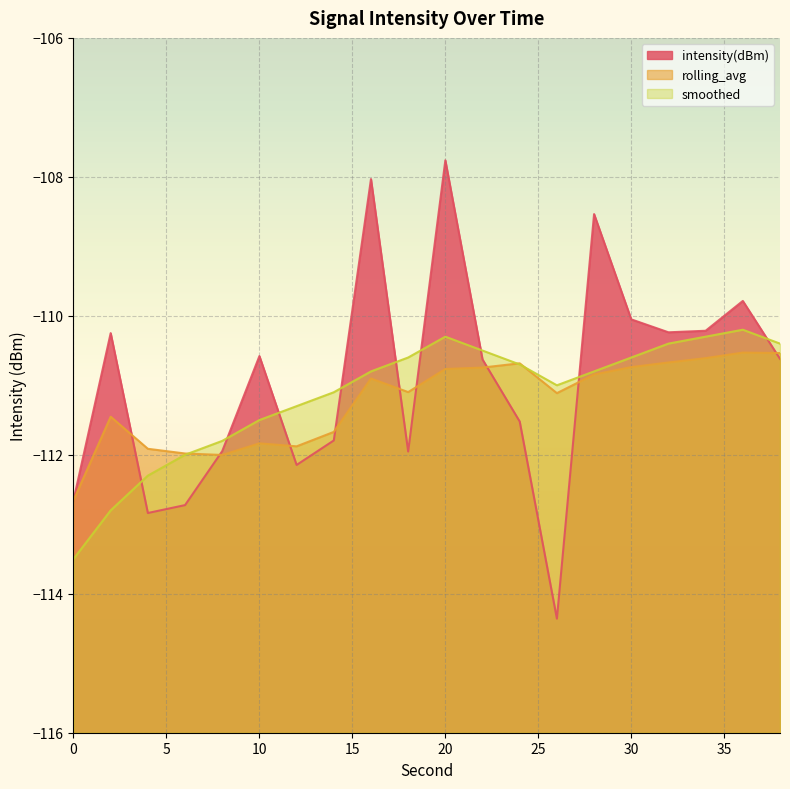

What is the approximate value of smoothed at 30?

-110.6